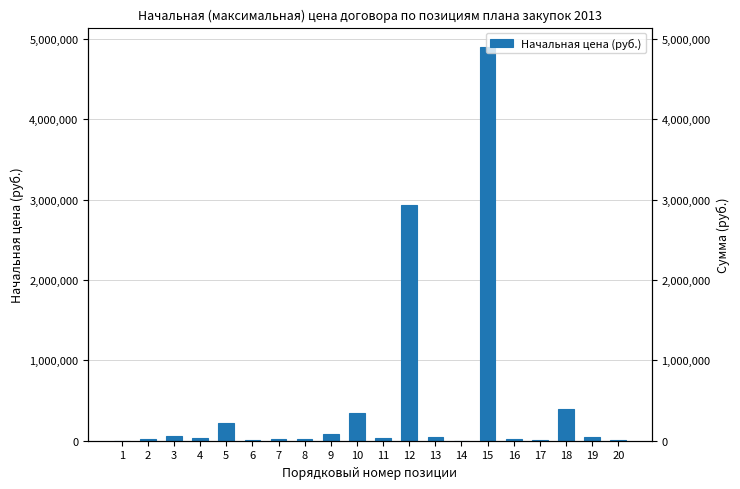

Reading left to right, transcribe all the data shown in this chart.

1789.0	21246.8	57978.4	37753.9	214734.0	9916.7	19444.3	20781.0	87750.8	344036.6	37218.5	2931670.0	48686.0	880.0	4895762.0	25000.0	5000.0	400000.0	49500.0	10000.0